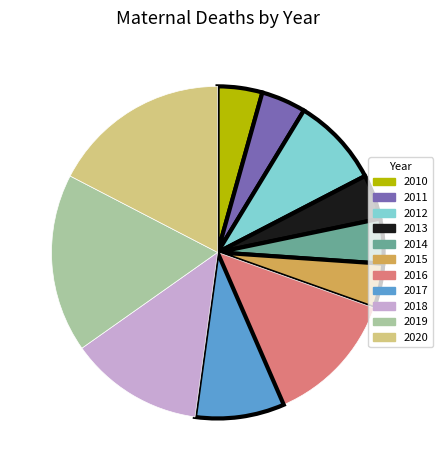

Do 2019 and 2010 together represent more than half of the pie?

No